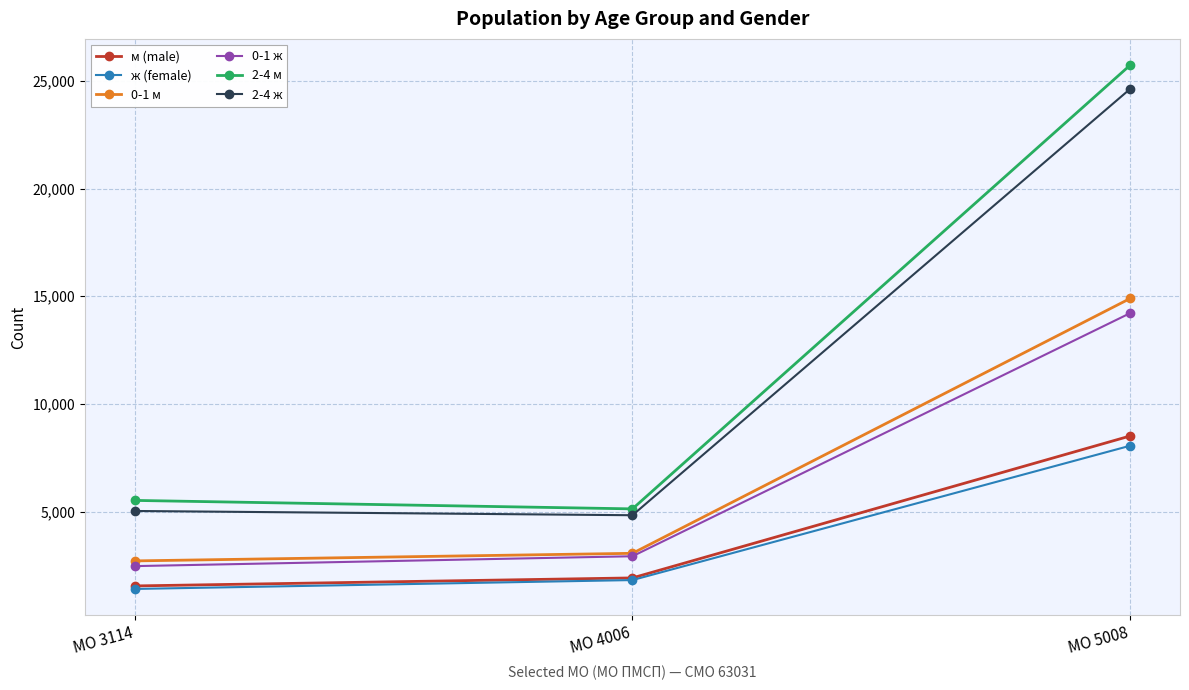

What is the total value across all series at МО 5008?

96048